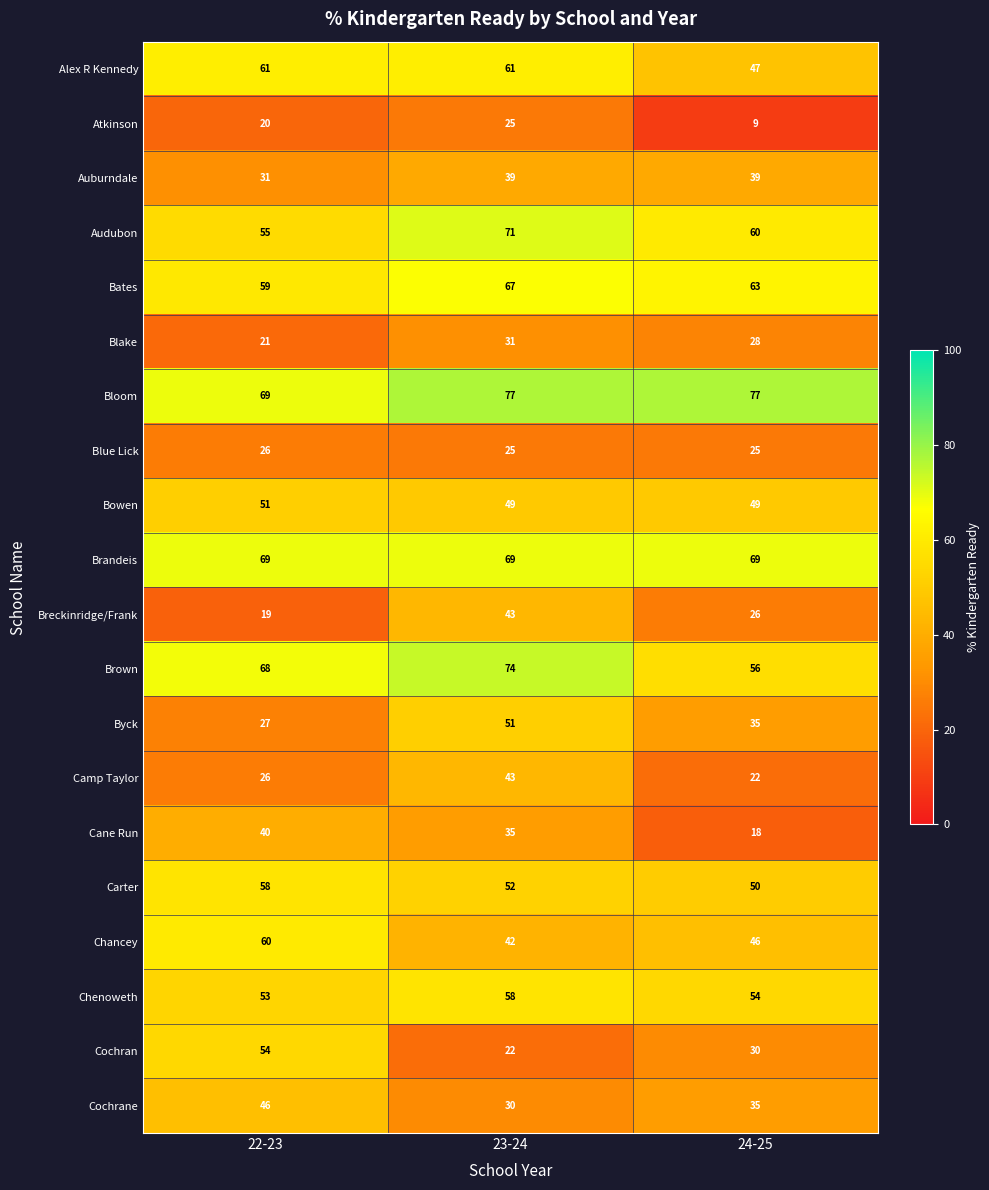

Which series changed the most between 22-23 and 24-25?

Cochran